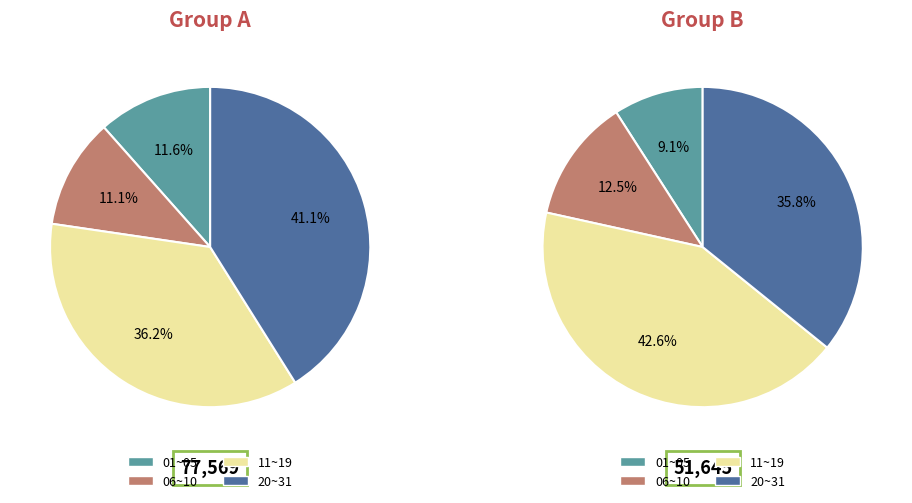

The 07 slice represents 13% of the pie. True or false?

False